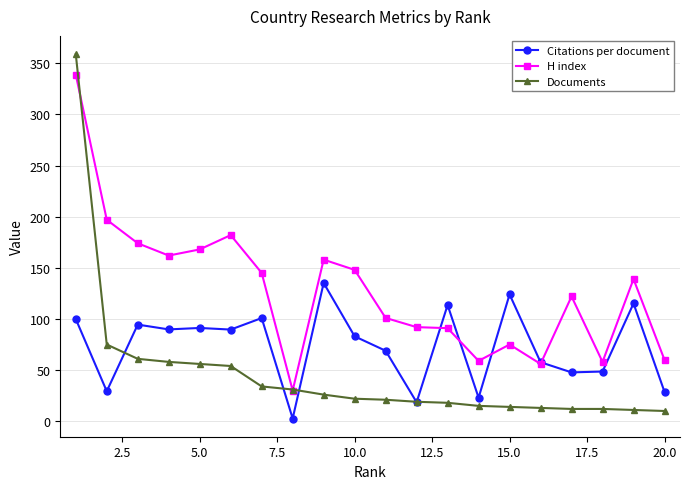

What is the maximum value for H index?

339.0